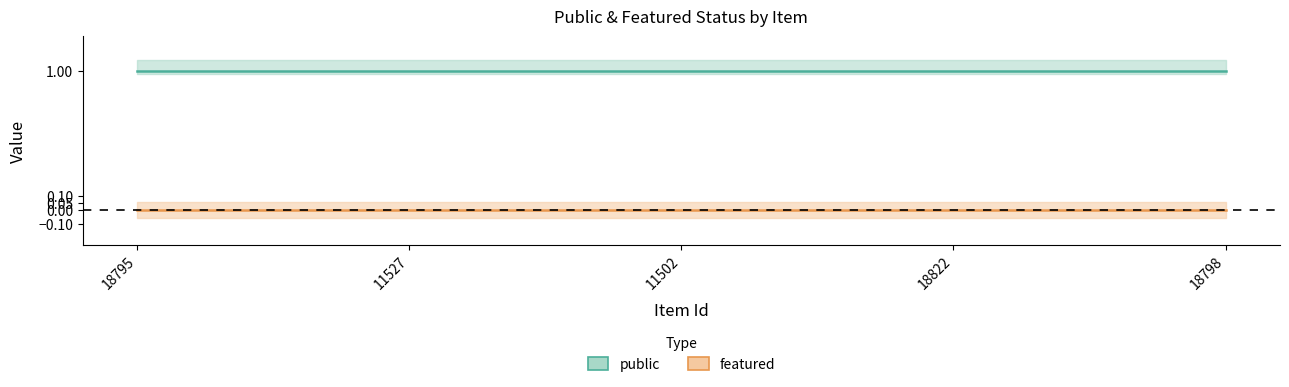

Between 18795 and 18822, which series saw the biggest shift?

public